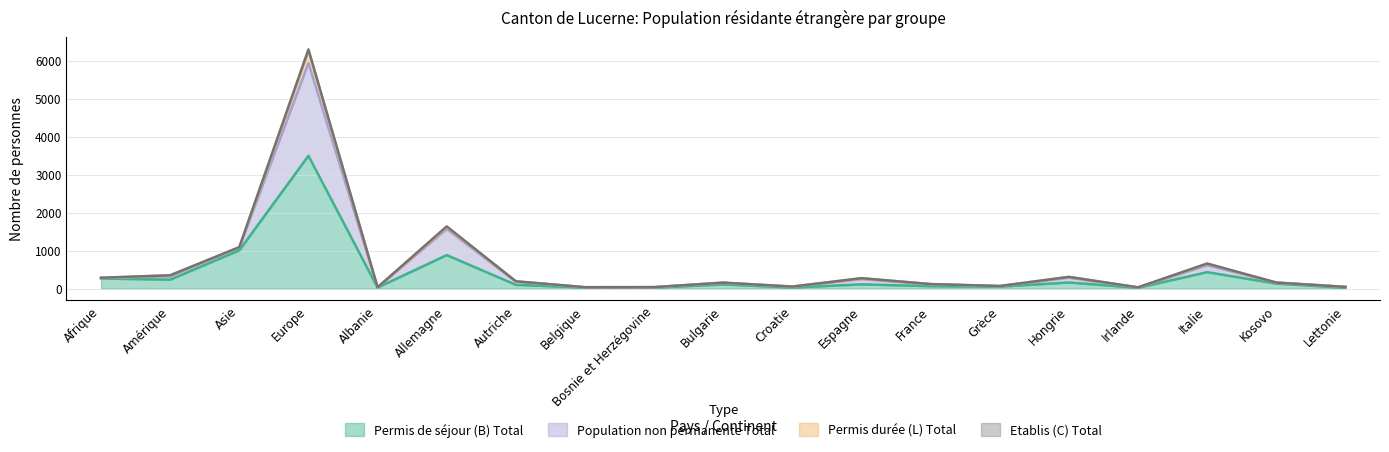

Between Allemagne and Bulgarie, which is larger?

Allemagne